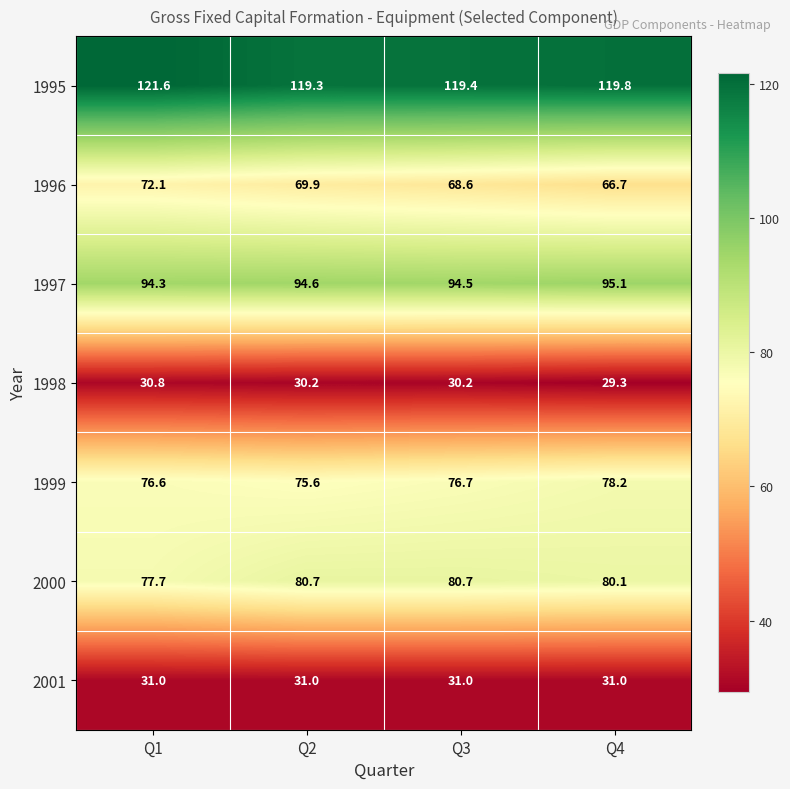

Is it true that 1997 equals 94.3 at Q1?

True